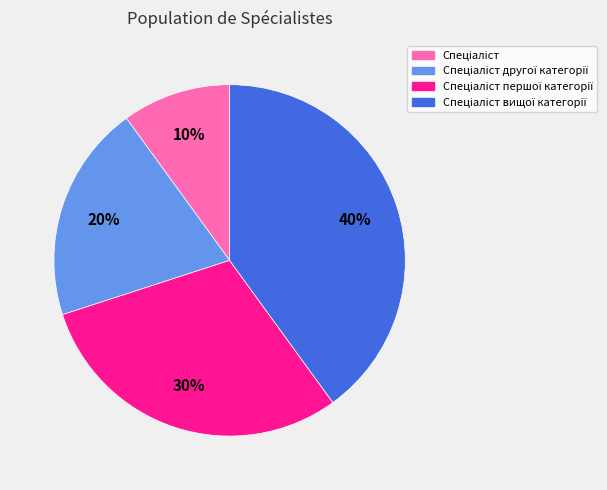

To the nearest percent, what is the average slice percentage?

25%